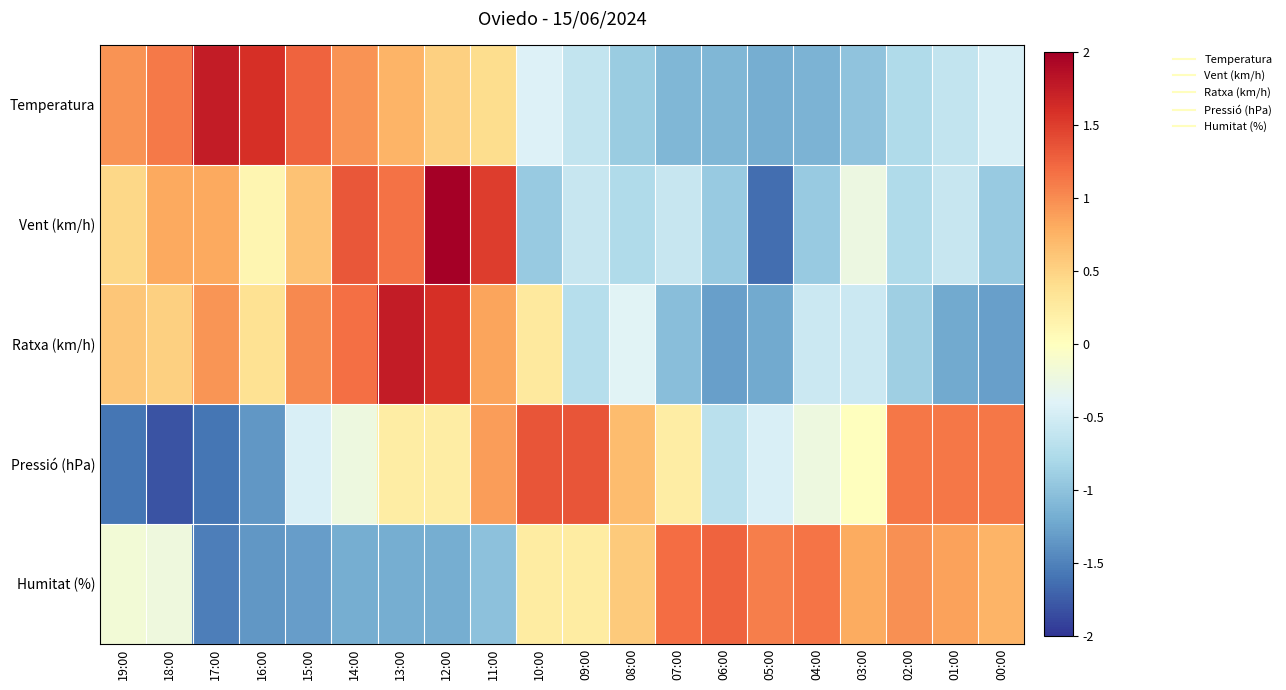

Which has a higher value, 03:00 or 08:00?

08:00